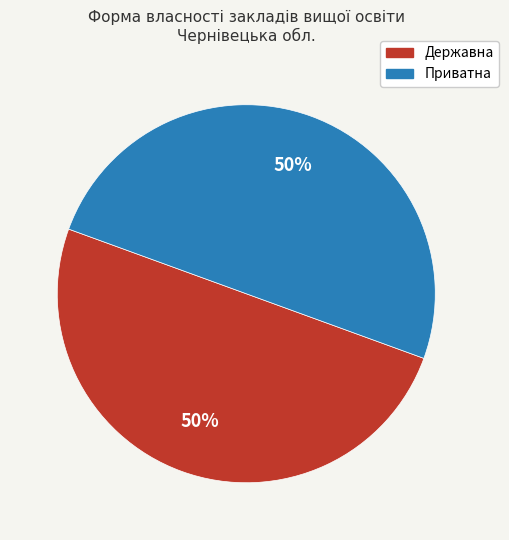

Count the number of slices in the pie.

2